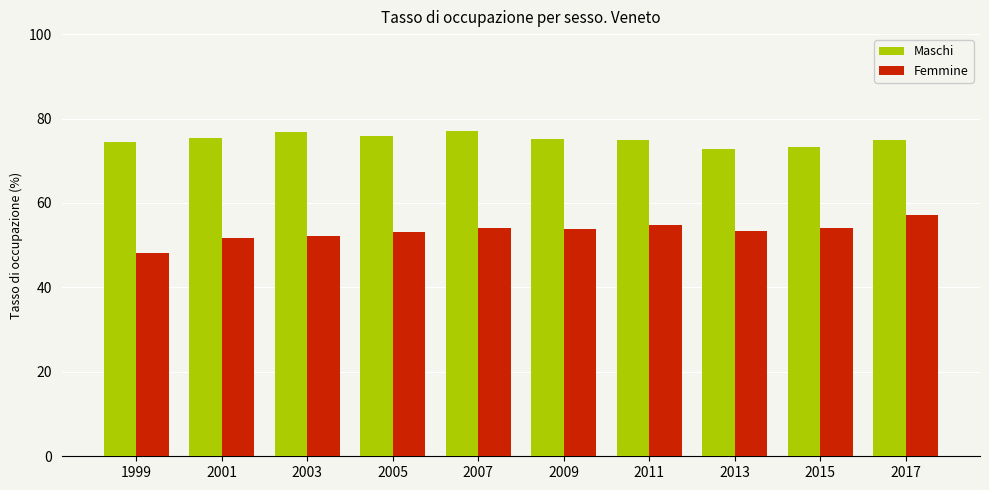

Which category has the highest value in the Femmine series?

2017